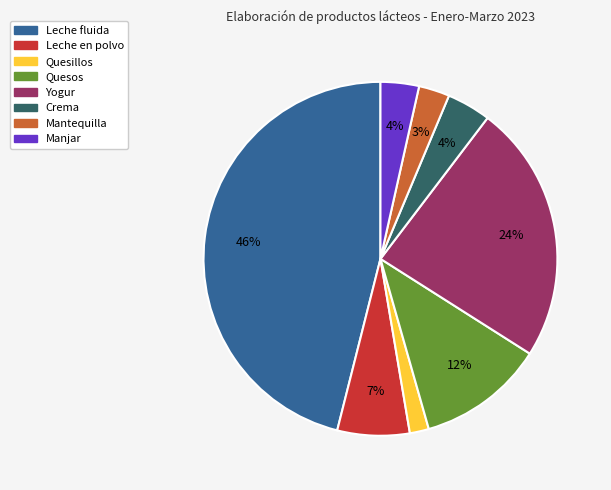

Combined, do Quesos and Manjar account for over 50%?

No